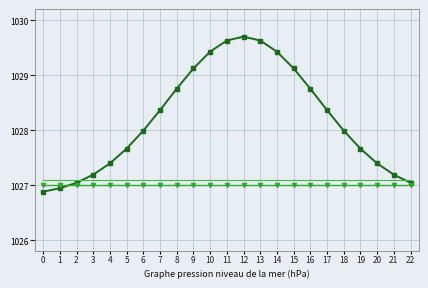

How many distinct data groups are displayed?

2